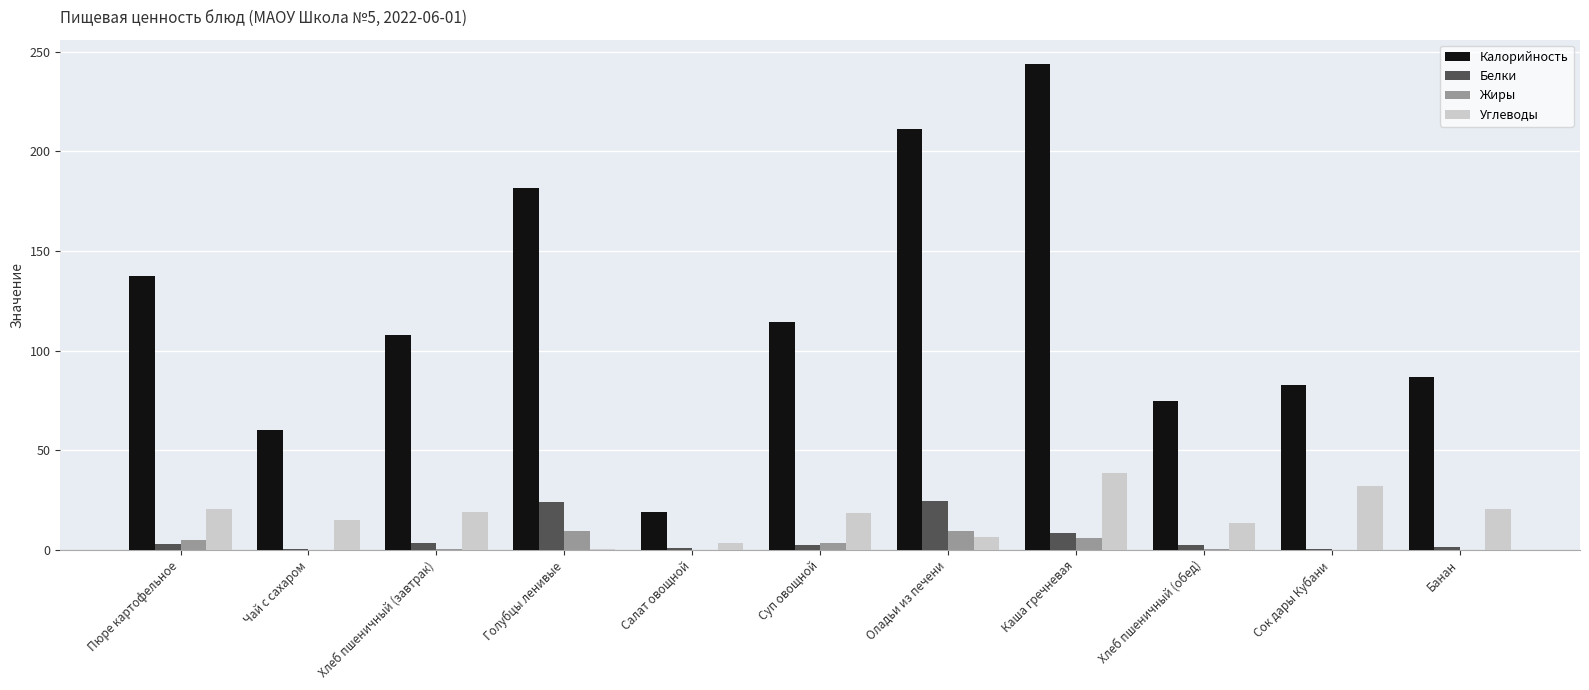

Are the bars grouped side by side (vs. stacked)?

Yes